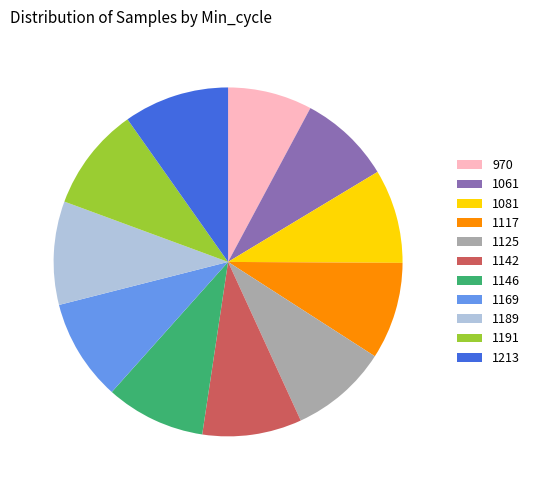

Do 1061 and 970 together represent more than half of the pie?

No